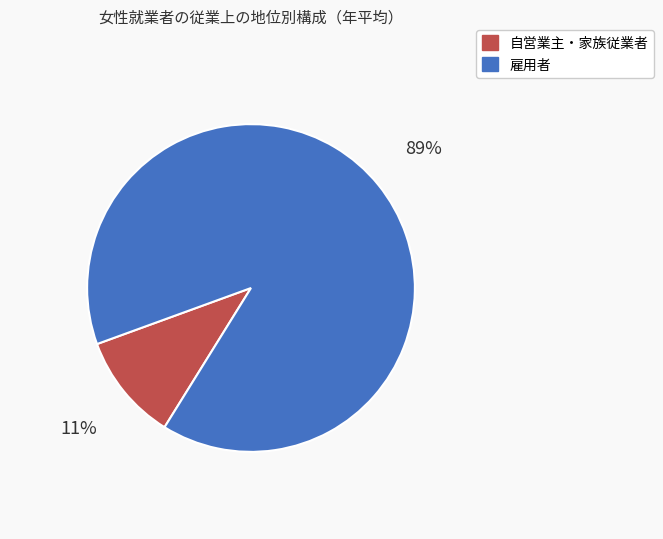

Is there a majority slice in this chart?

Yes